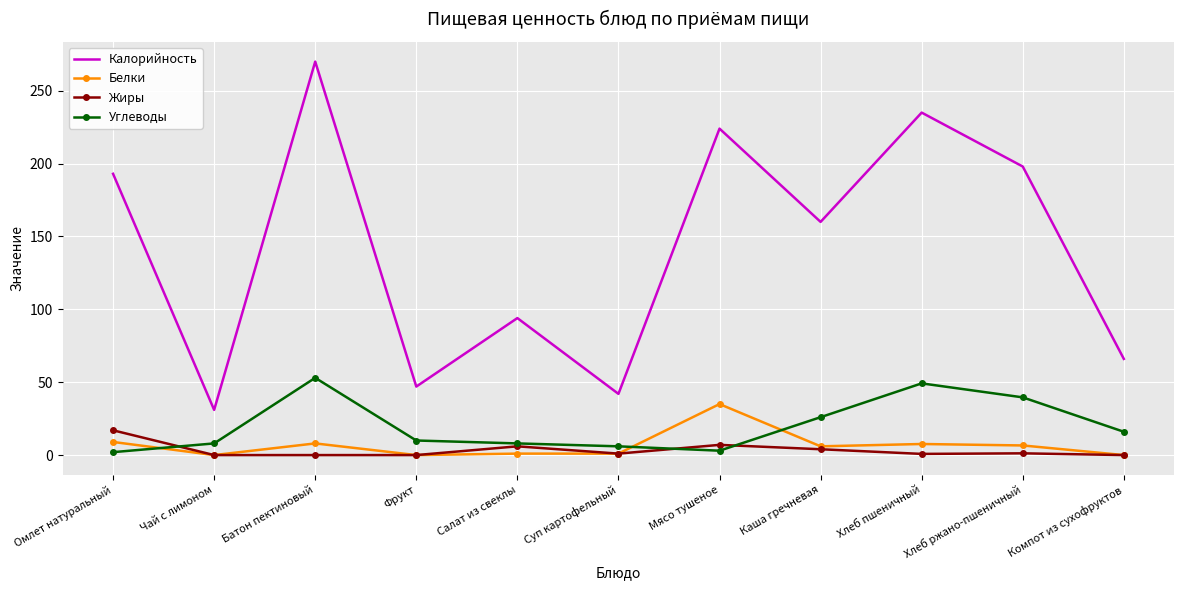

At which label does Калорийность reach its minimum?

Чай с лимоном